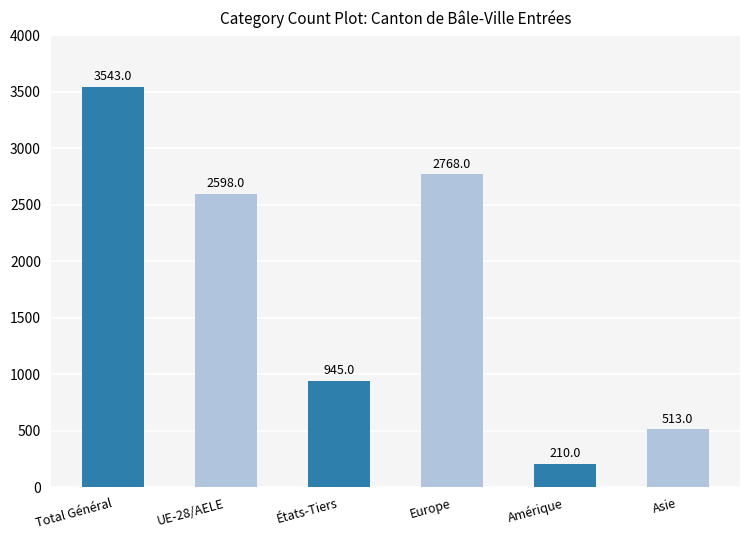

At which category does the chart reach its peak across all series?

Total Général